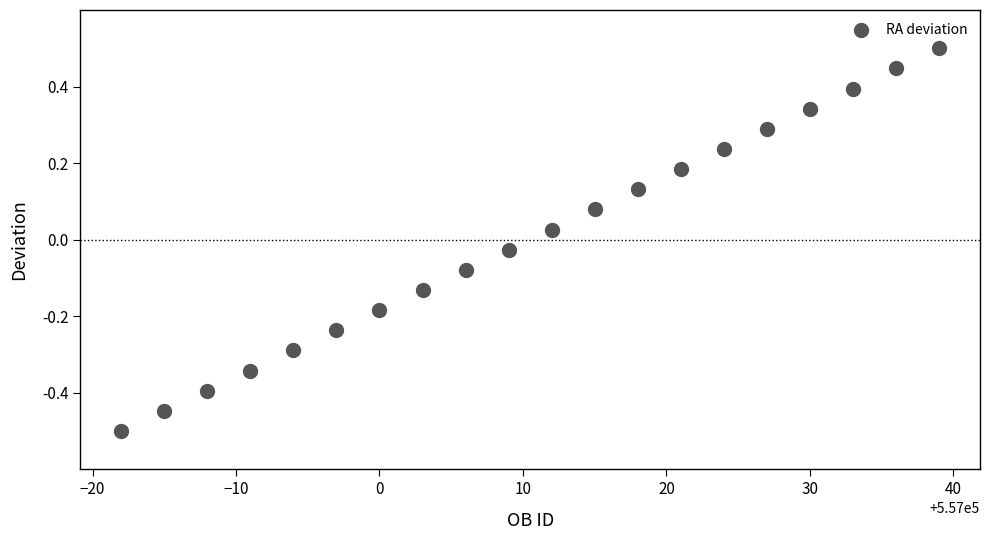

What is the range of Y values (max minus min)?

1.0